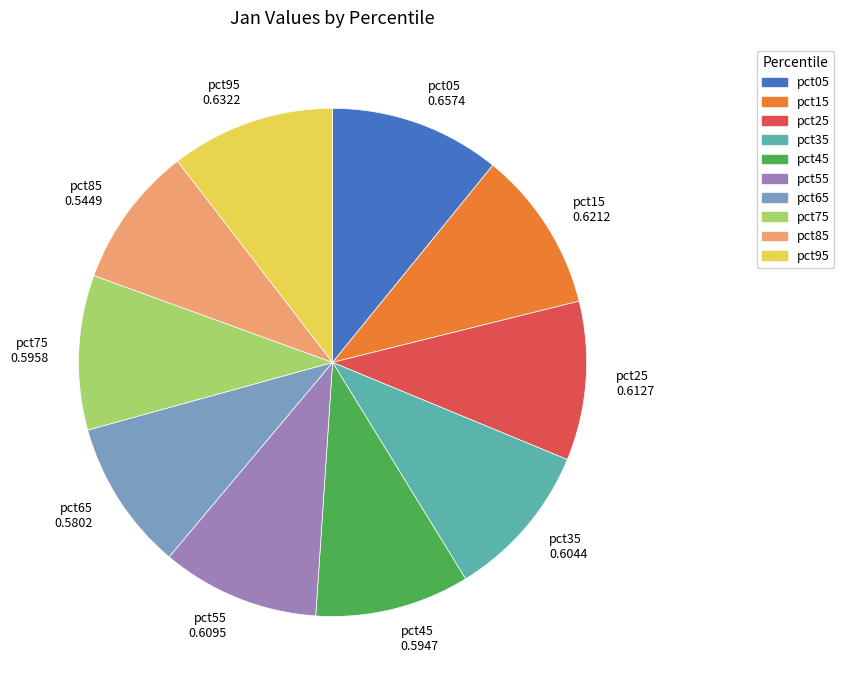

Do pct05 0.6574 and pct75 0.5958 together represent more than half of the pie?

No